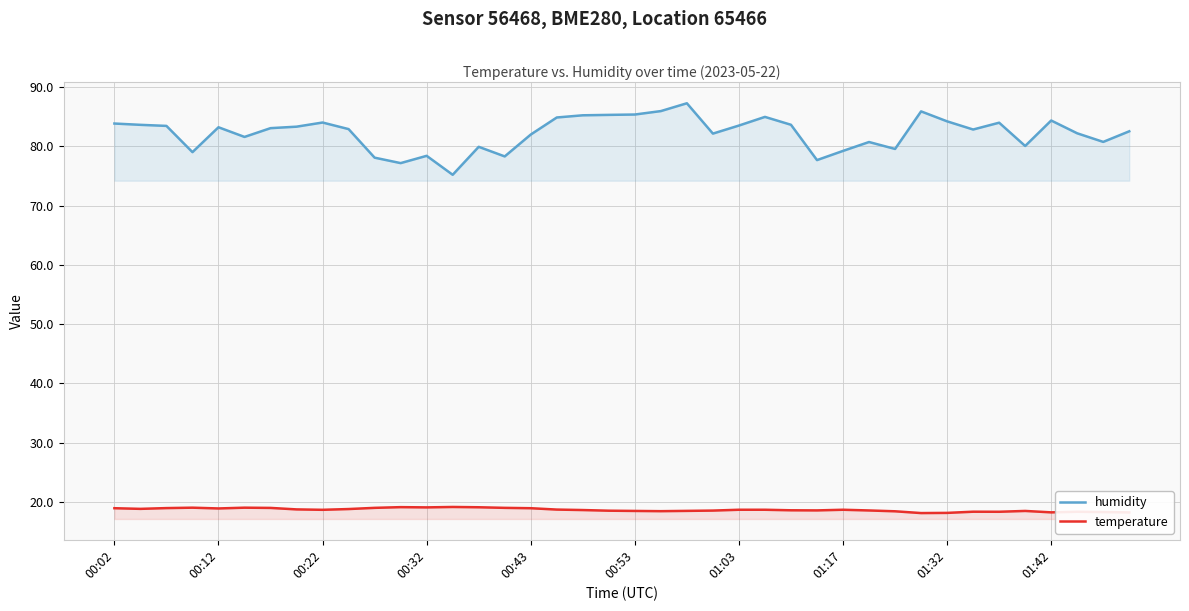

What is the maximum value shown in the chart?

87.3